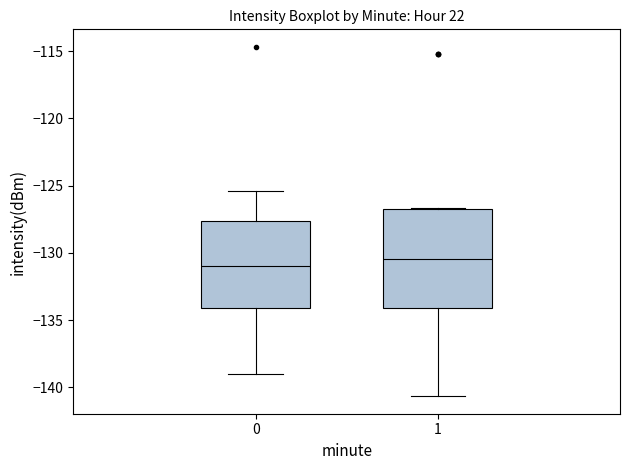

Reading left to right, transcribe this box plot: for each box, give where its median line is, the range the box spans, and where its two whiskers end, as read against the y-axis. The values are not printed on the chart, so give them approximately, as read against the axis.

0: median -131.0, box -134.0 to -127.5, whiskers -139.0 to -125.5
1: median -130.5, box -134.0 to -127.0, whiskers -140.5 to -126.5